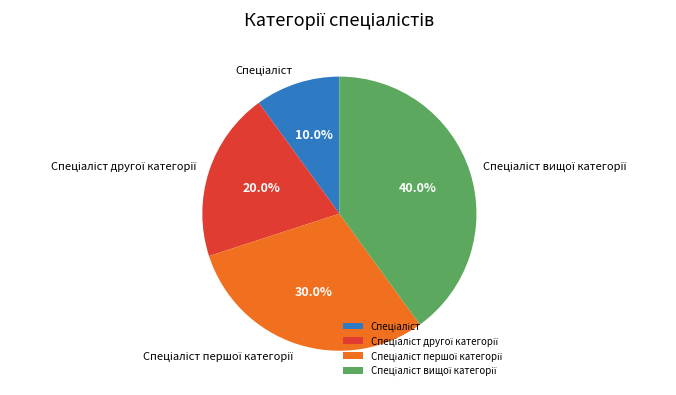

Is there any slice that represents more than half of the pie?

No